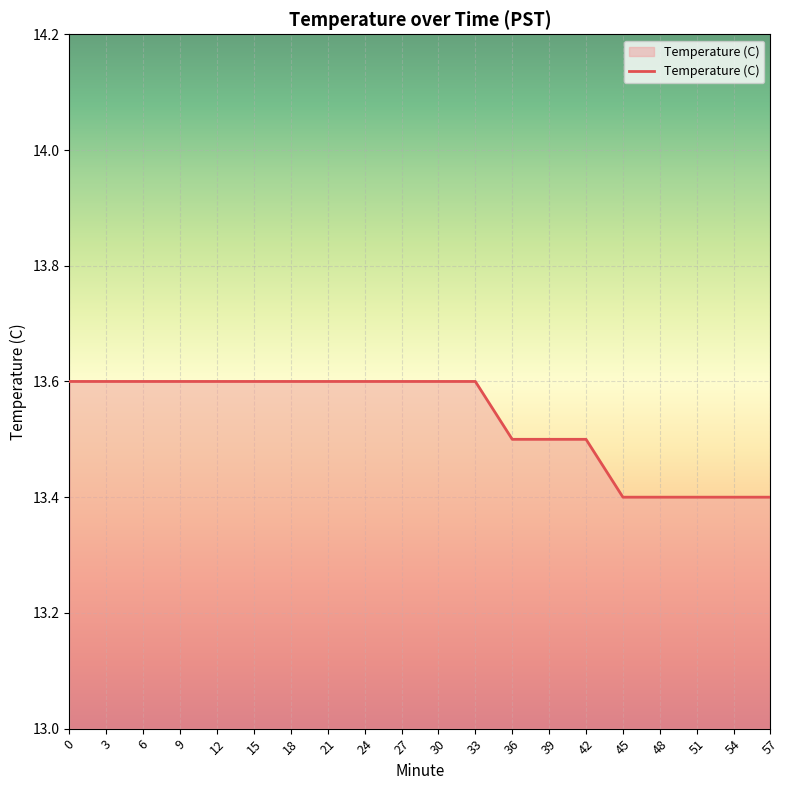

Which has a higher value, 36 or 57?

36